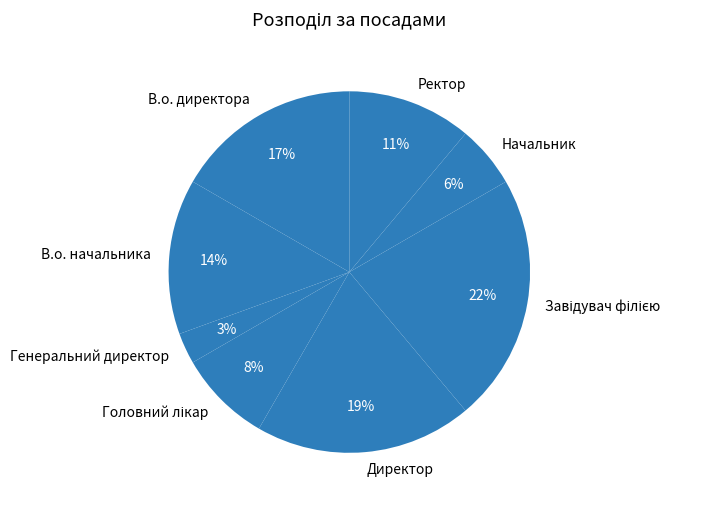

The Ректор slice represents 11% of the pie. True or false?

True